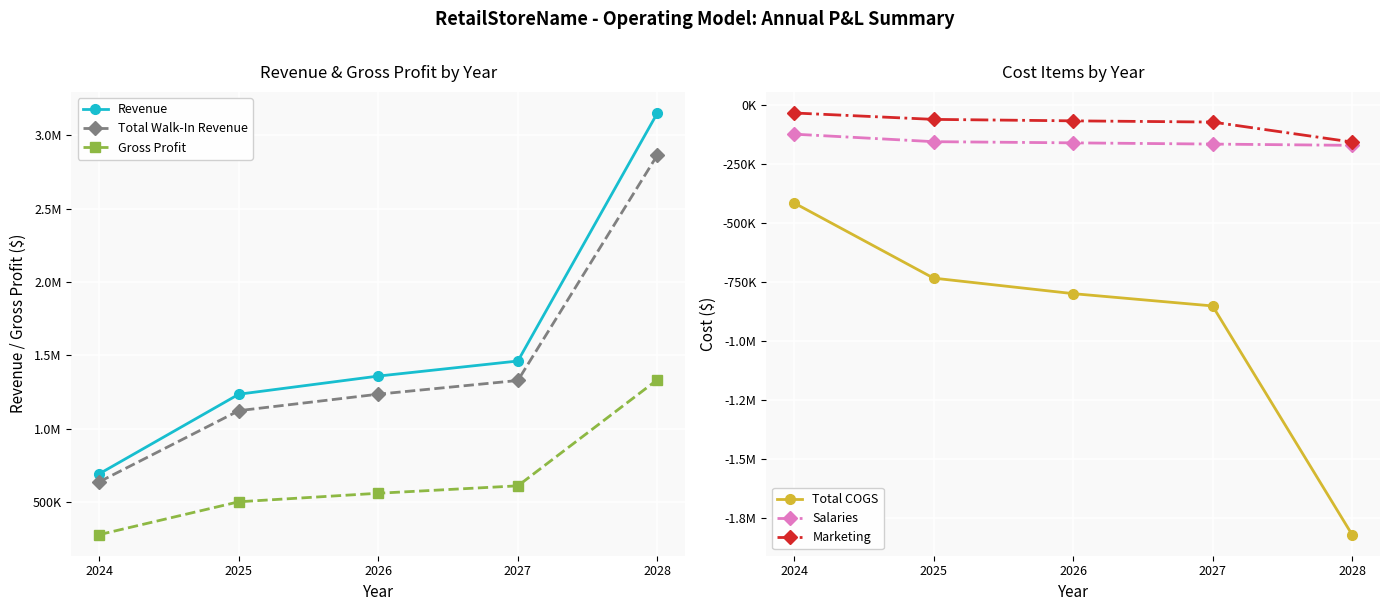

What is the difference between the Gross Profit values at 2025 and 2026?

58076.1